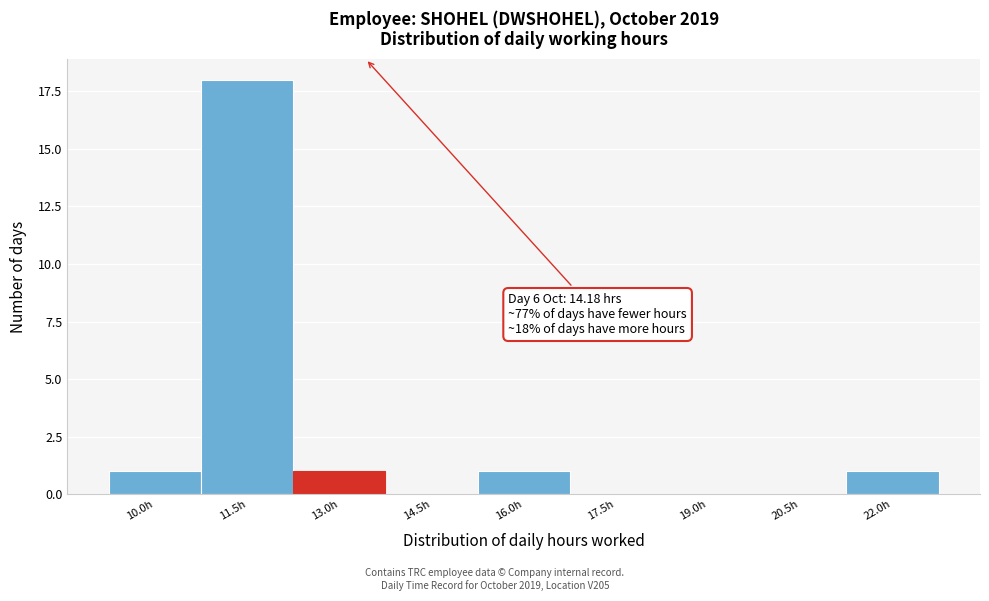

Reading left to right, list all the values displayed in this chart.

10.0h=1	11.5h=18	13.0h=1	14.5h=0	16.0h=1	17.5h=0	19.0h=0	20.5h=0	22.0h=1